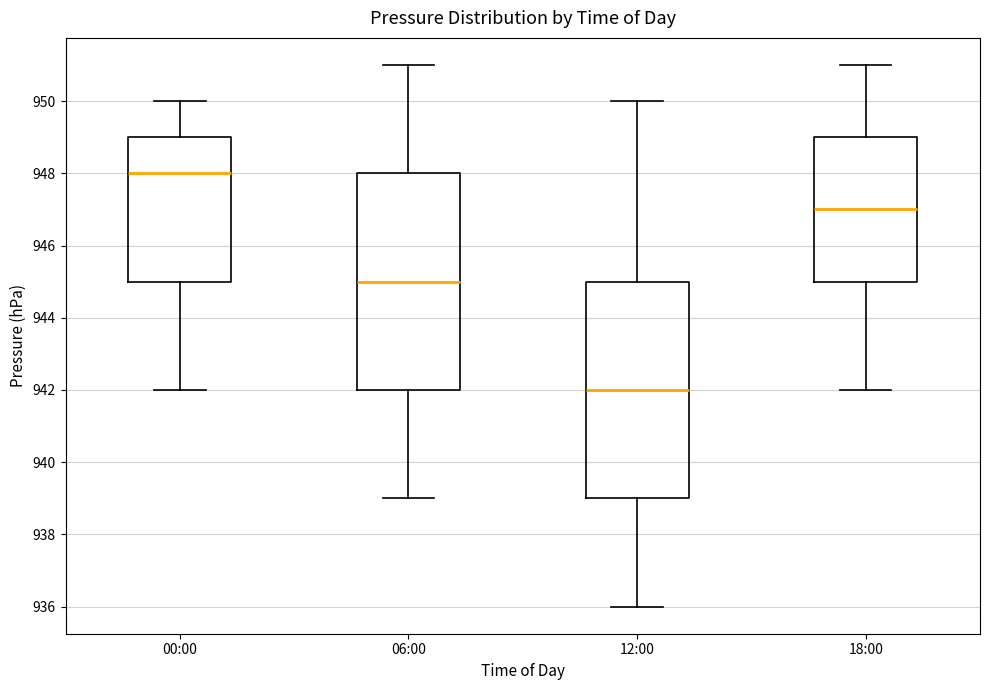

Reading left to right, read every box against the y-axis: the position of its median line, the range the box covers, and the ends of its whiskers. The values are not printed on the chart, so give them approximately, as read against the axis.

00:00: median 948, box 945 to 949, whiskers 942 to 950
06:00: median 945, box 942 to 948, whiskers 939 to 951
12:00: median 942, box 939 to 945, whiskers 936 to 950
18:00: median 947, box 945 to 949, whiskers 942 to 951